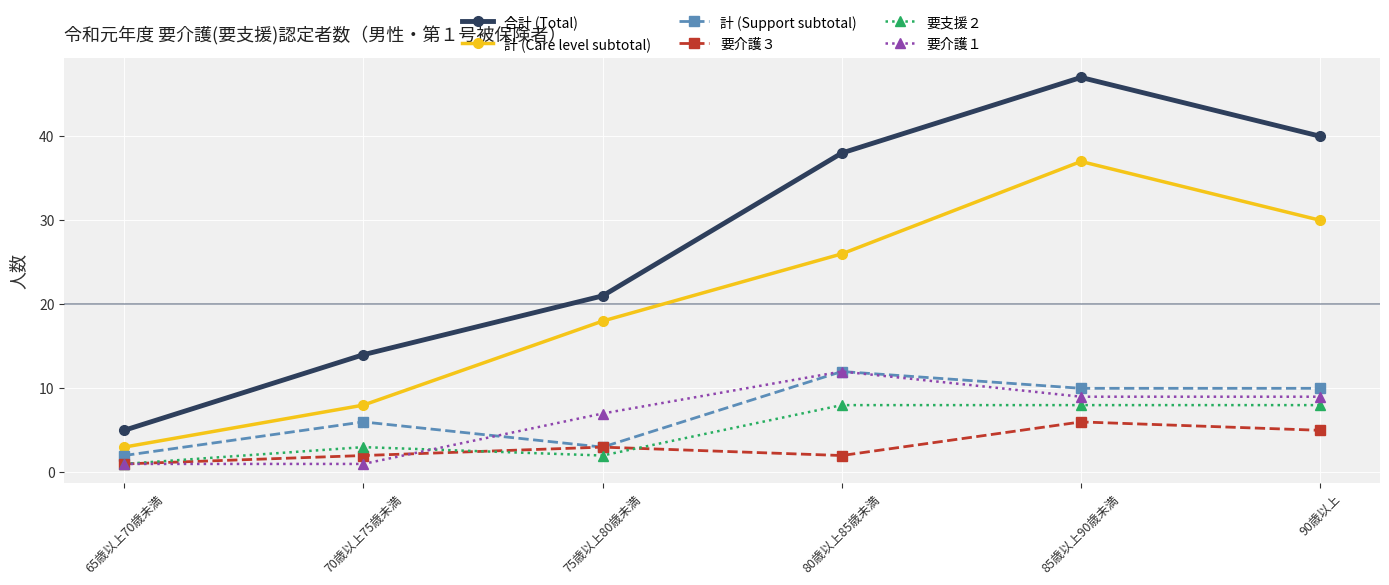

What position from the right is 85歳以上90歳未満?

2